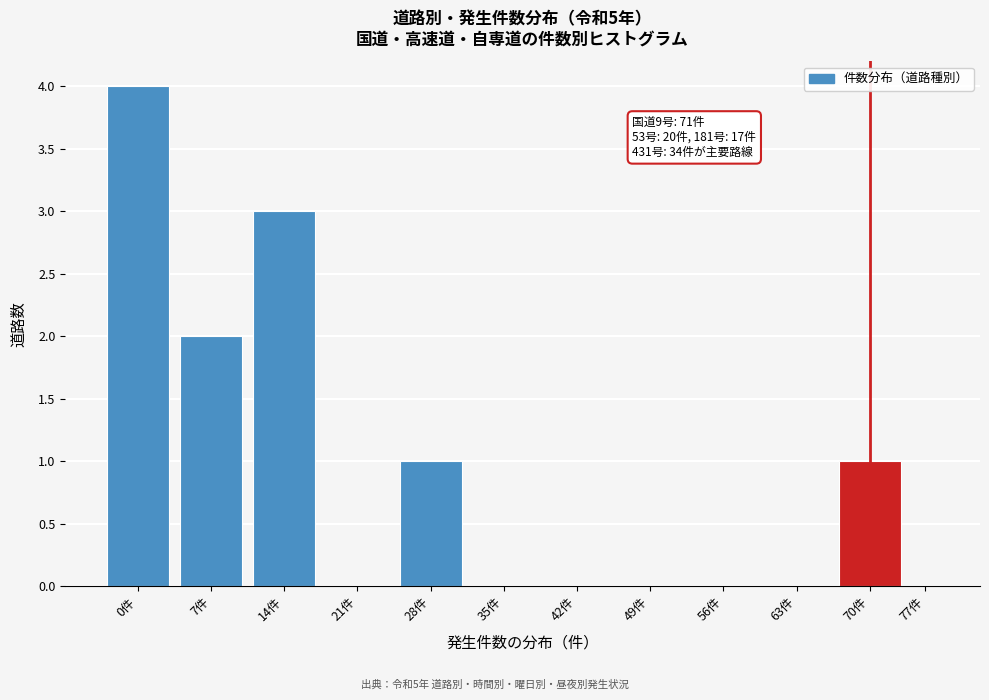

Reading left to right, transcribe all the data shown in this chart.

0件=4	7件=2	14件=3	21件=0	28件=1	35件=0	42件=0	49件=0	56件=0	63件=0	70件=1	77件=0